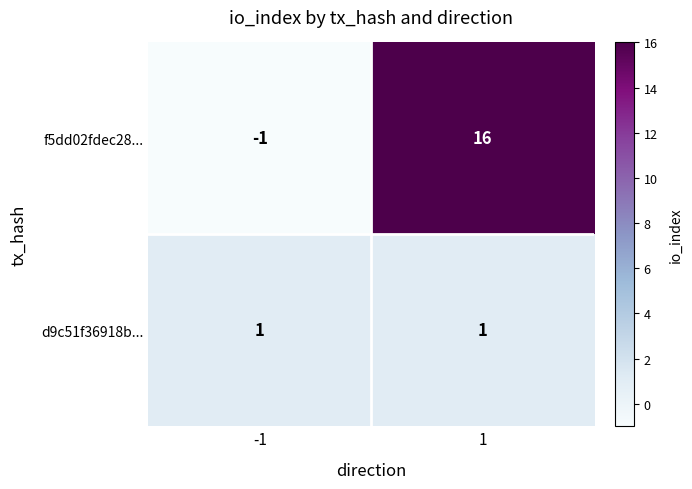

Which series has the largest range (max minus min)?

f5dd02fdec28...